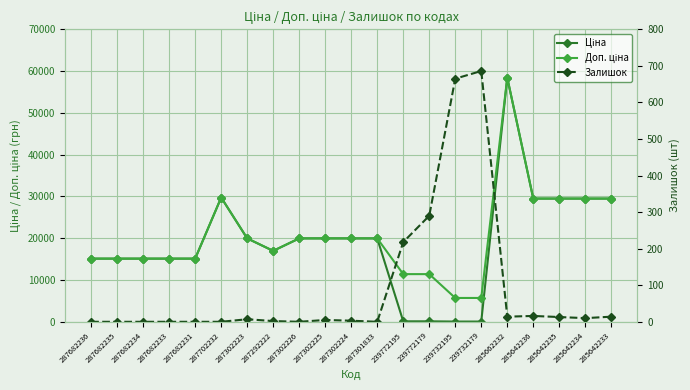

How many values in the Залишок series exceed 5?

10